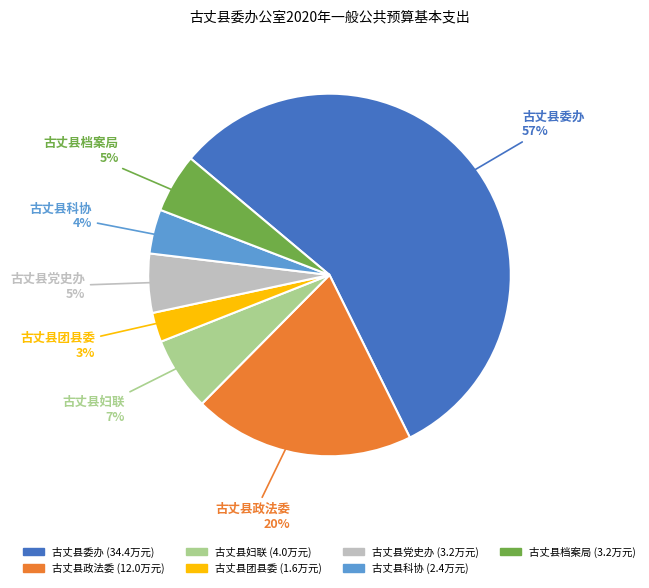

Which slice represents more than half of the pie?

古丈县委办